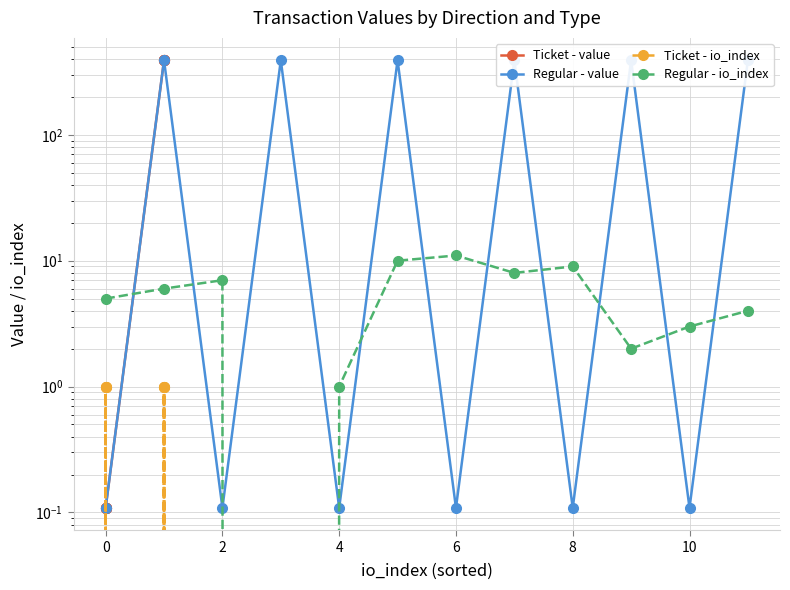

How many values in the Ticket - value series exceed 391?

6